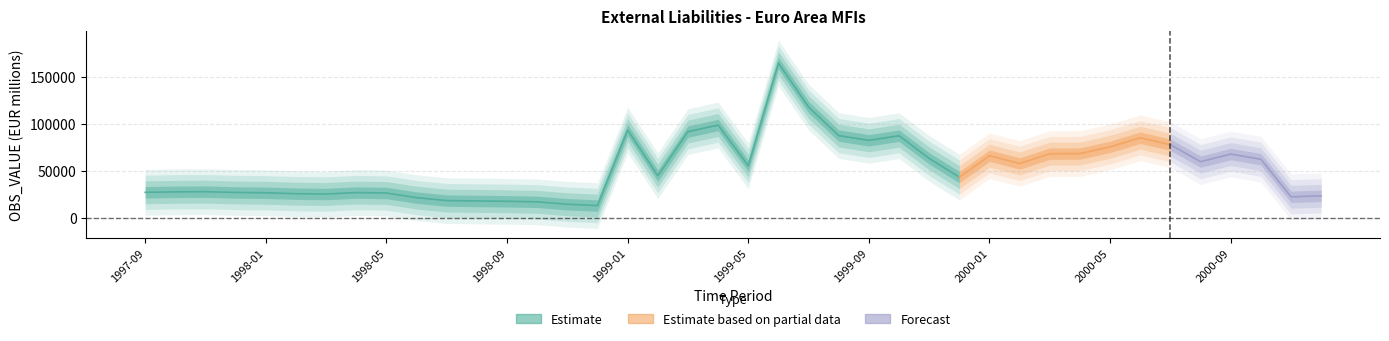

What is the ratio of the value at 32 to the value at 34?

1.0